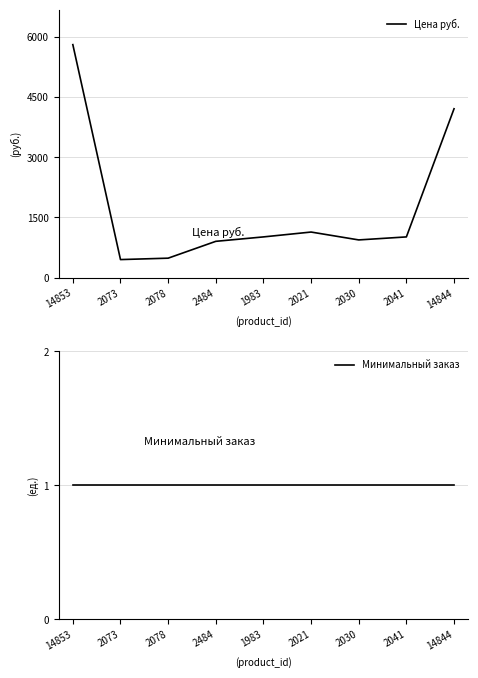

How many data points does each series have?

9